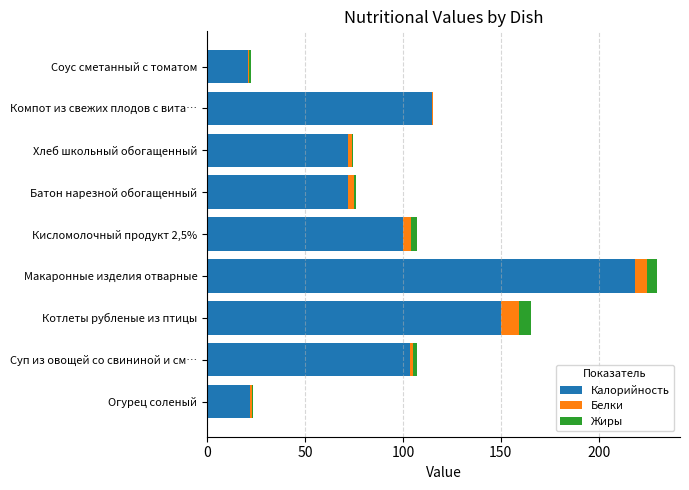

True or false: Калорийность has a value of 72.0 at Хлеб школьный обогащенный.

True